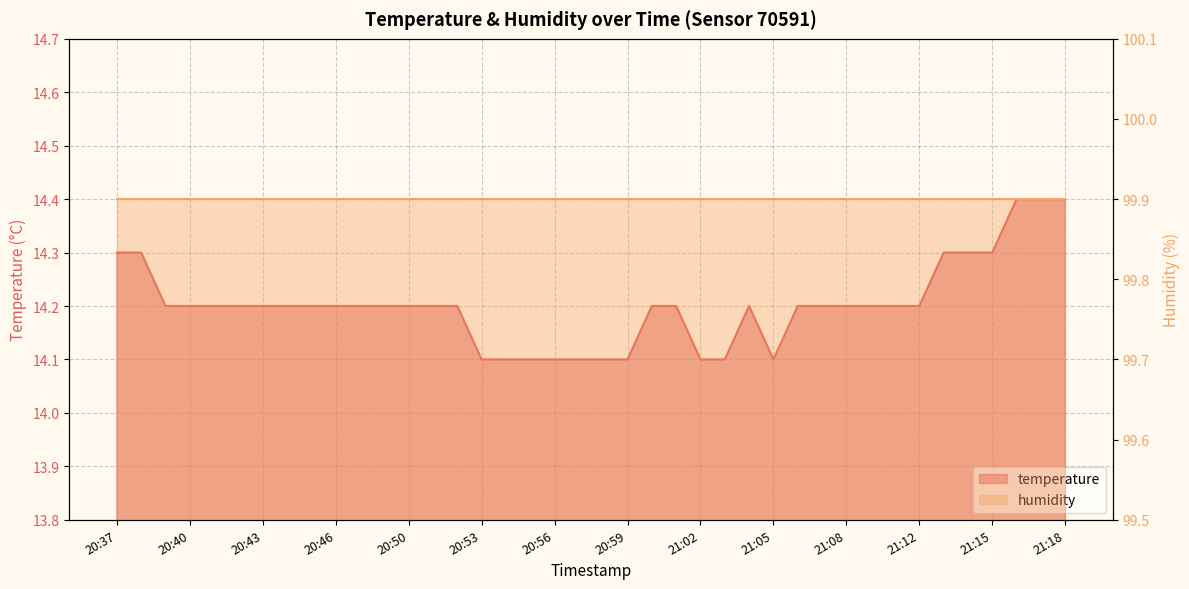

What is the sum of the values at 20:44 and 21:12?

28.4